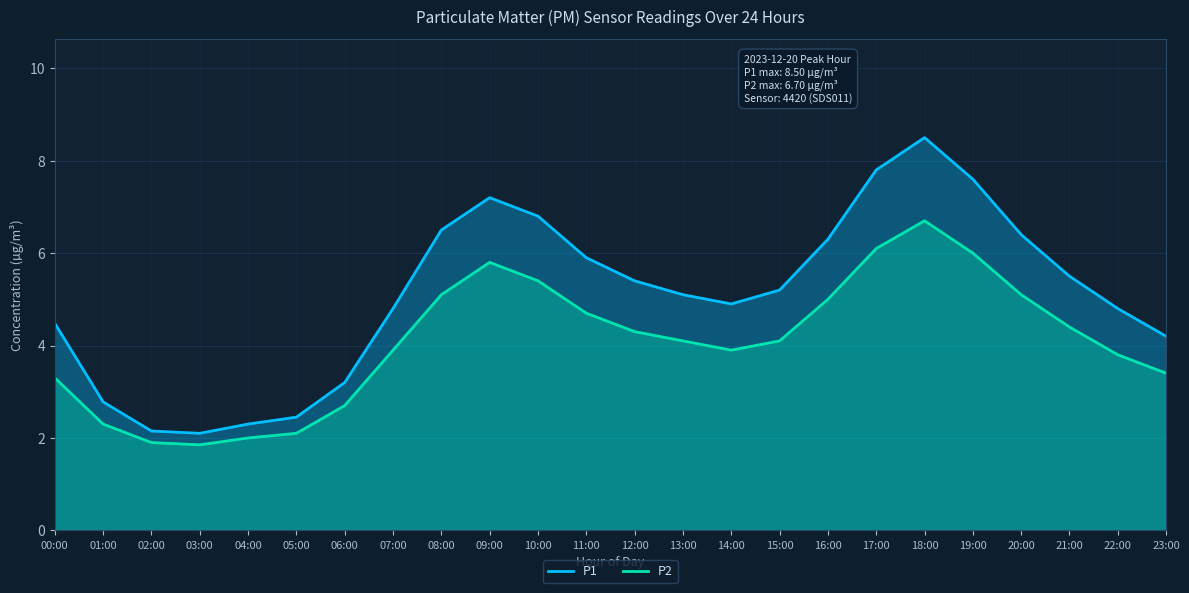

What is the highest value of the P1 series?

8.5